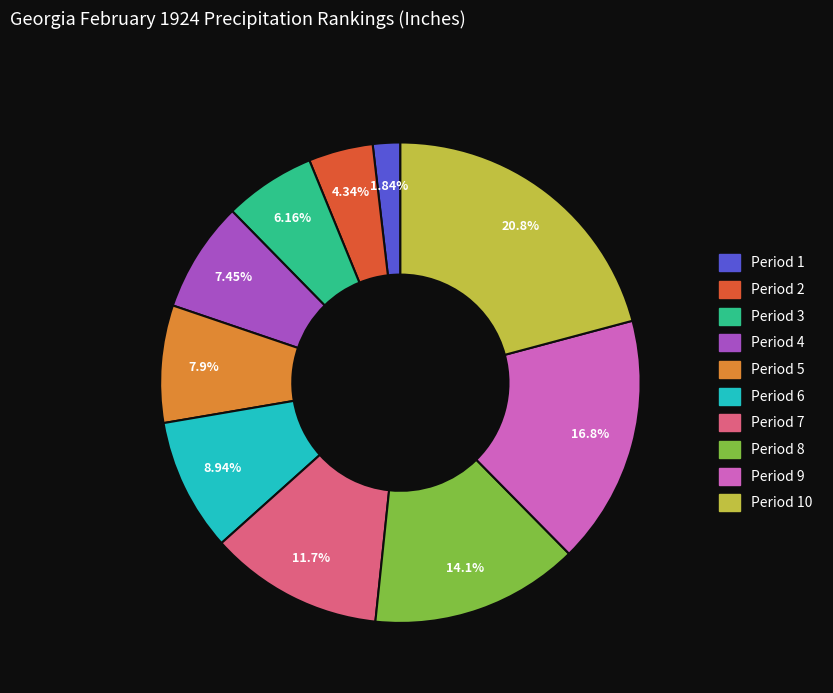

Is there a majority slice in this chart?

No